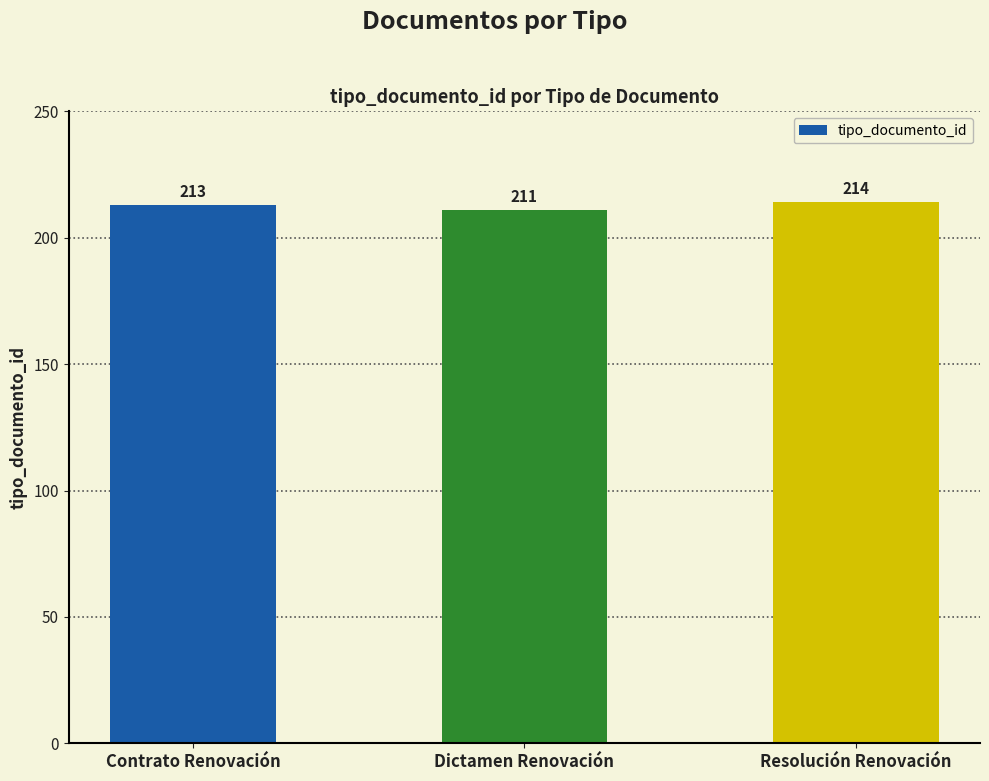

The chart shows a value of 211 at Dictamen Renovación. True or false?

True